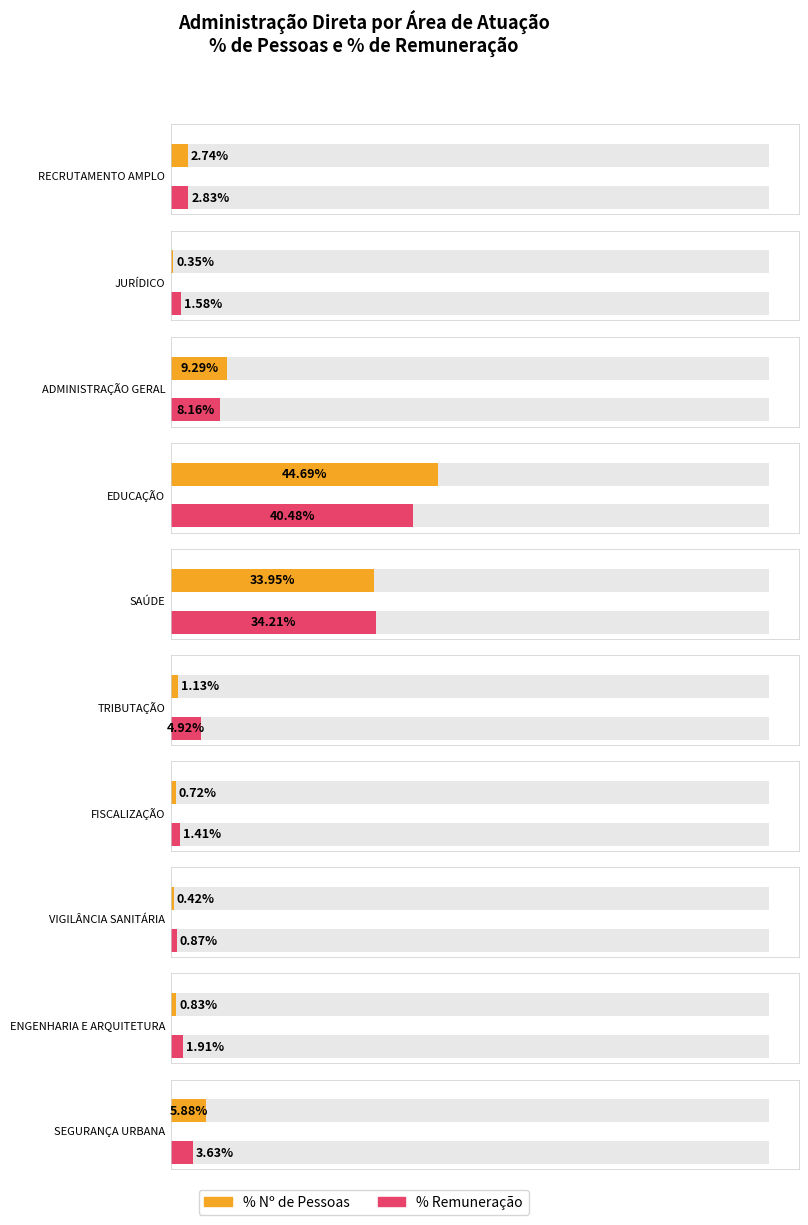

Rank the categories by Nº de Pessoas value from lowest to highest.

JURÍDICO, VIGILÂNCIA SANITÁRIA, FISCALIZAÇÃO, ENGENHARIA E ARQUITETURA, TRIBUTAÇÃO, RECRUTAMENTO AMPLO, SEGURANÇA URBANA, ADMINISTRAÇÃO GERAL, SAÚDE, EDUCAÇÃO